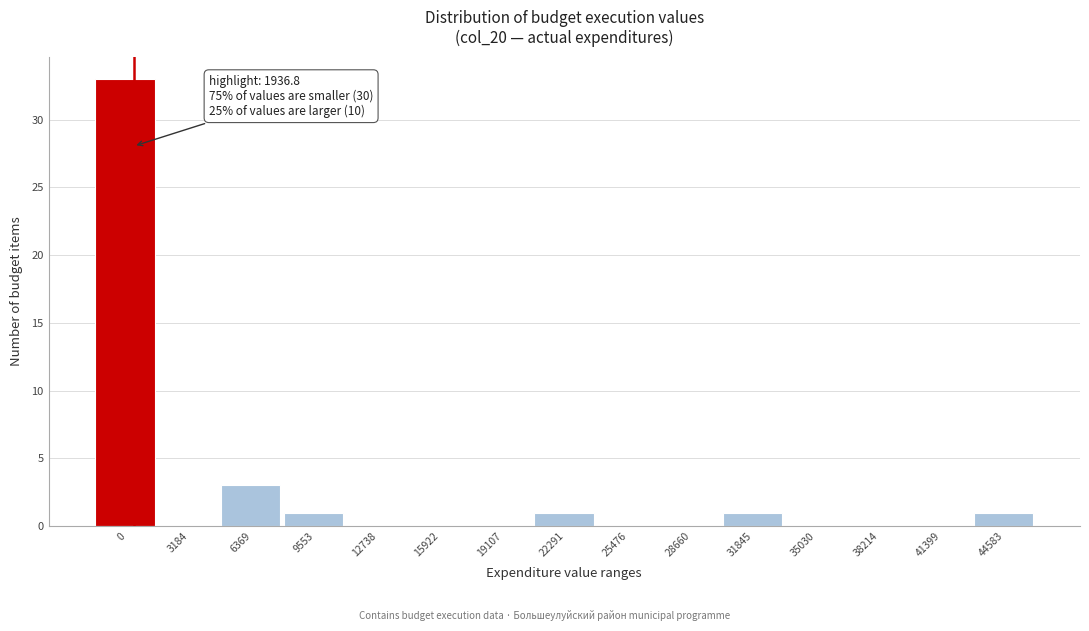

Reading left to right, transcribe all the data shown in this chart.

0=33	3184=0	6369=3	9553=1	12738=0	15922=0	19107=0	22291=1	25476=0	28660=0	31845=1	35030=0	38214=0	41399=0	44583=1